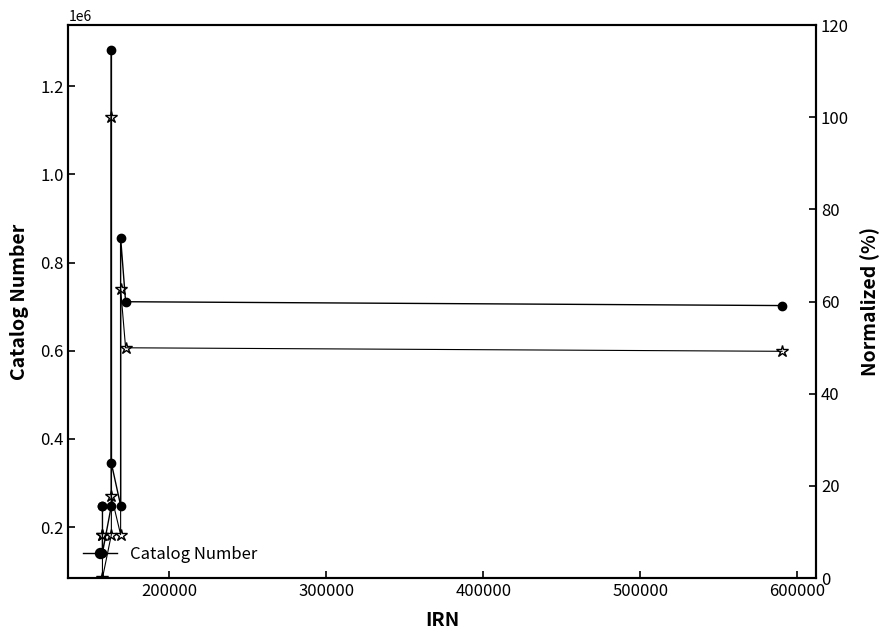

What is the value of the Catalog Number point at the 5th from the left?

1281367